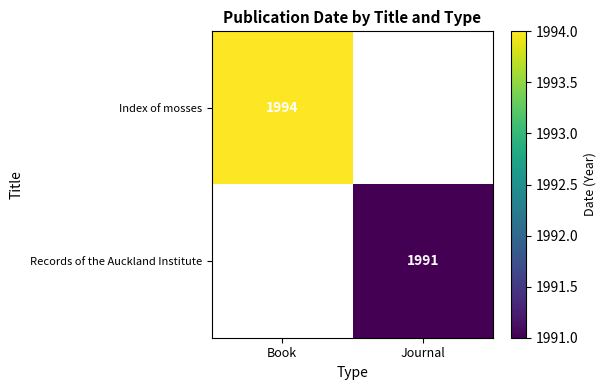

Which category has the highest value across all series?

Book